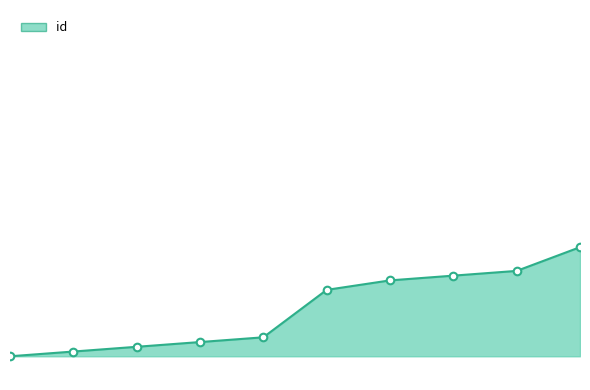

Is this an area chart (filled region under the line)?

Yes